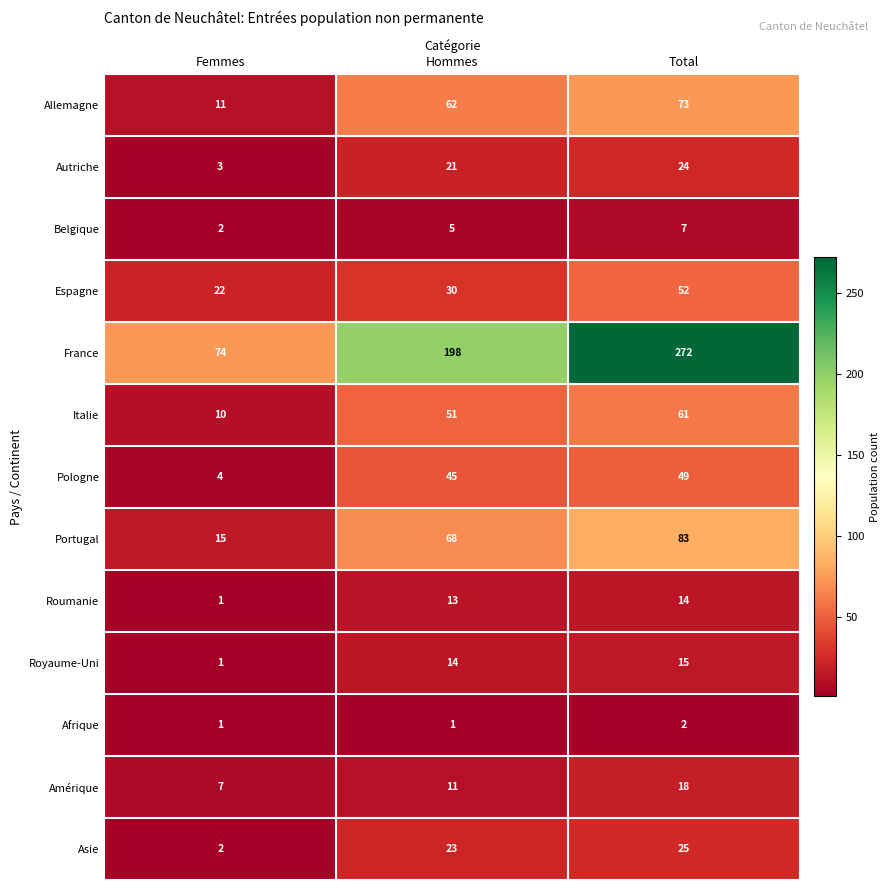

What is the difference between the maximum and minimum values in the Asie series?

23